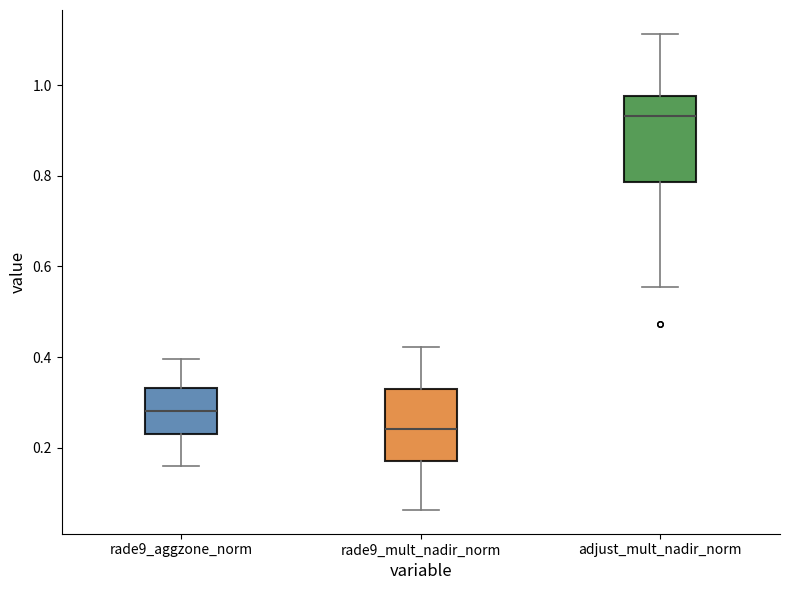

Reading left to right, transcribe this box plot: for each box, give where its median line is, the range the box spans, and where its two whiskers end, as read against the y-axis. The values are not printed on the chart, so give them approximately, as read against the axis.

rade9_aggzone_norm: median 0.28, box 0.22 to 0.34, whiskers 0.16 to 0.40
rade9_mult_nadir_norm: median 0.24, box 0.16 to 0.34, whiskers 0.06 to 0.42
adjust_mult_nadir_norm: median 0.94, box 0.78 to 0.98, whiskers 0.56 to 1.12